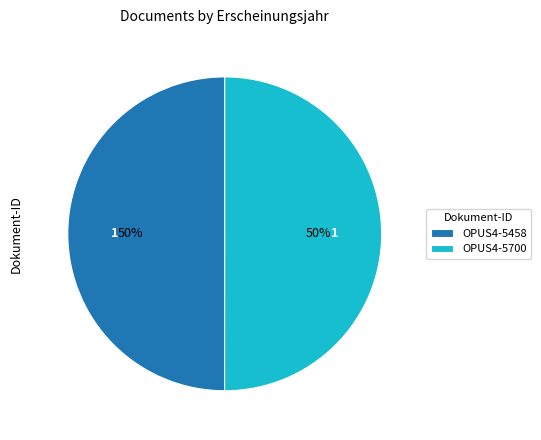

How many segments does this pie chart have?

2